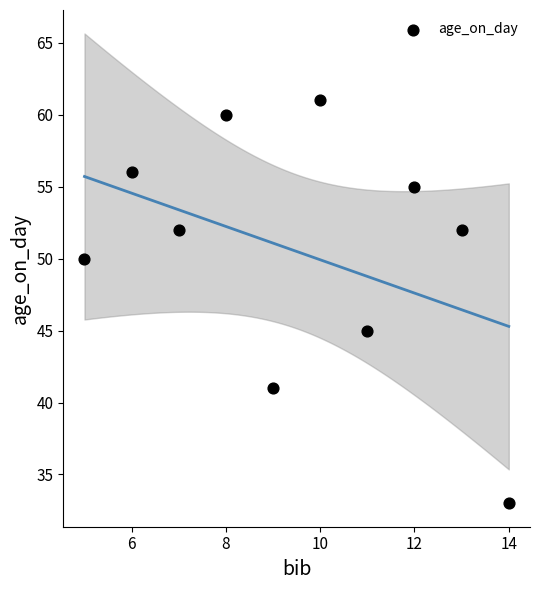

What Y value in the scatter plot is closest to 47?

45